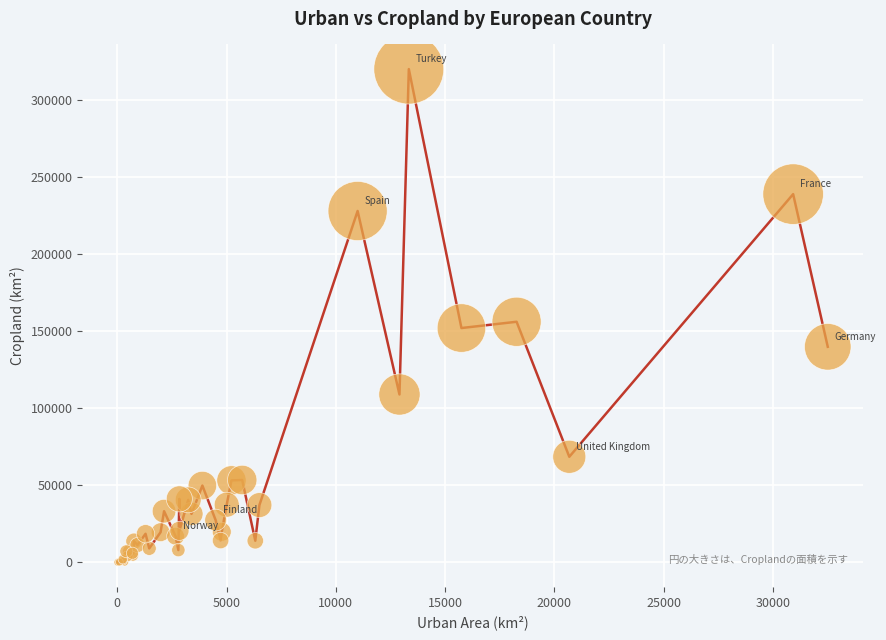

What Y value in the scatter plot is closest to 160189?

156238.2